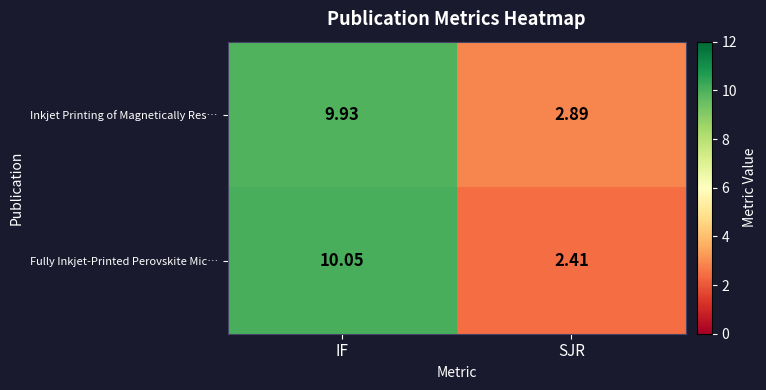

How many categories are shown in the chart?

2